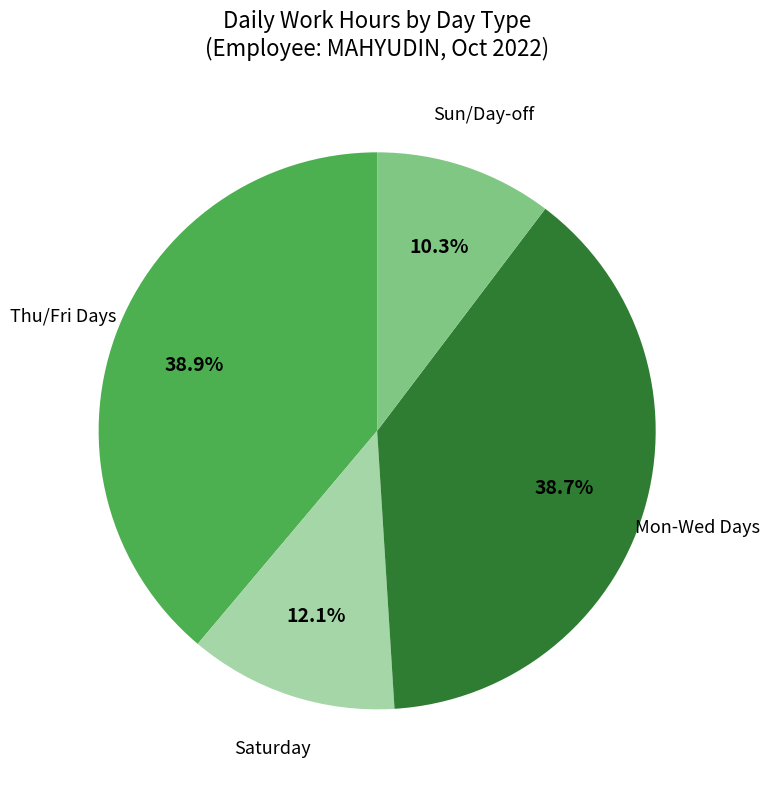

Is there a majority slice in this chart?

No